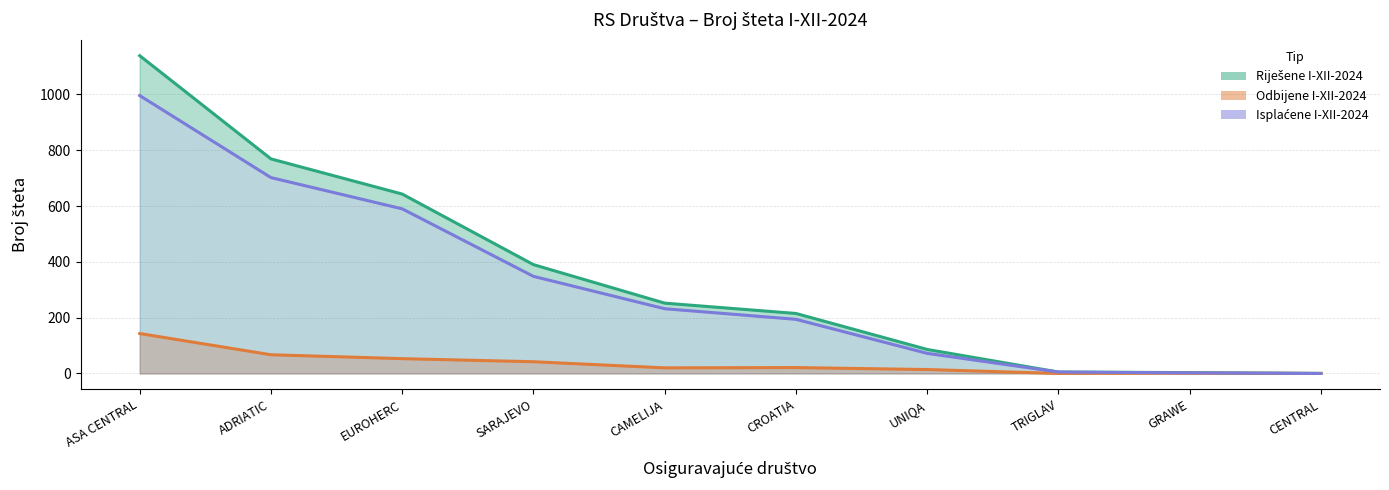

What is the label of the 5th point from the left?

CAMELIJA